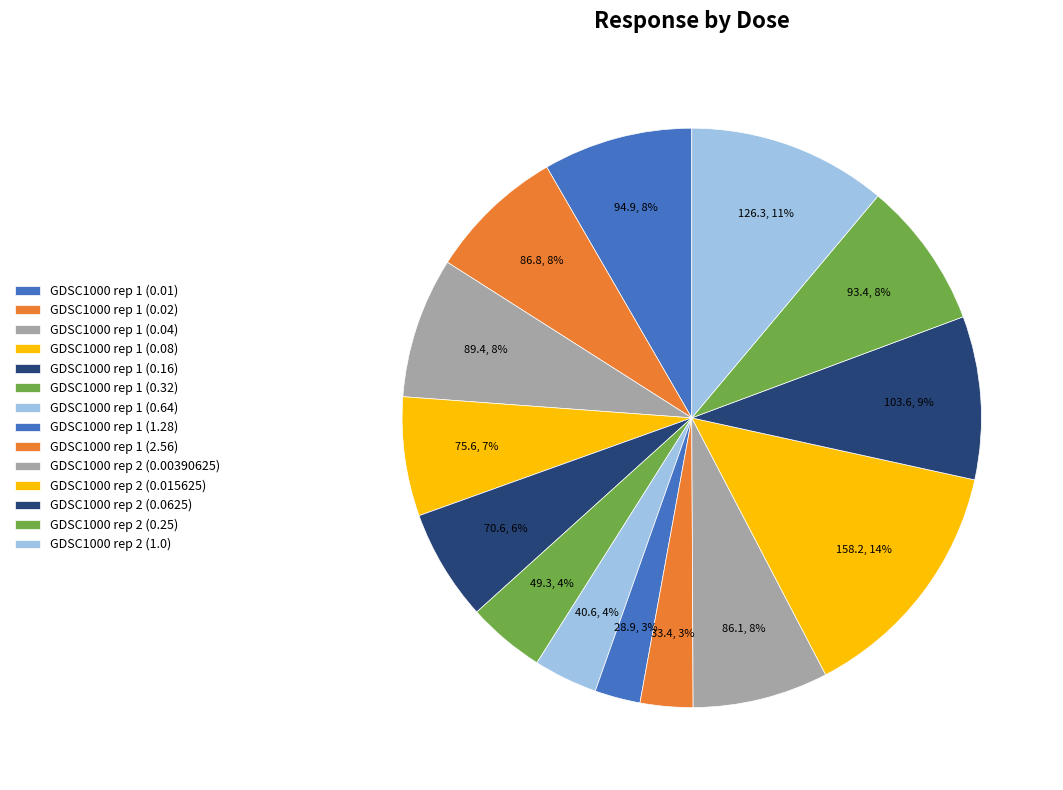

To the nearest percent, what percentage of the pie is GDSC1000 rep 1 (0.08)?

7%